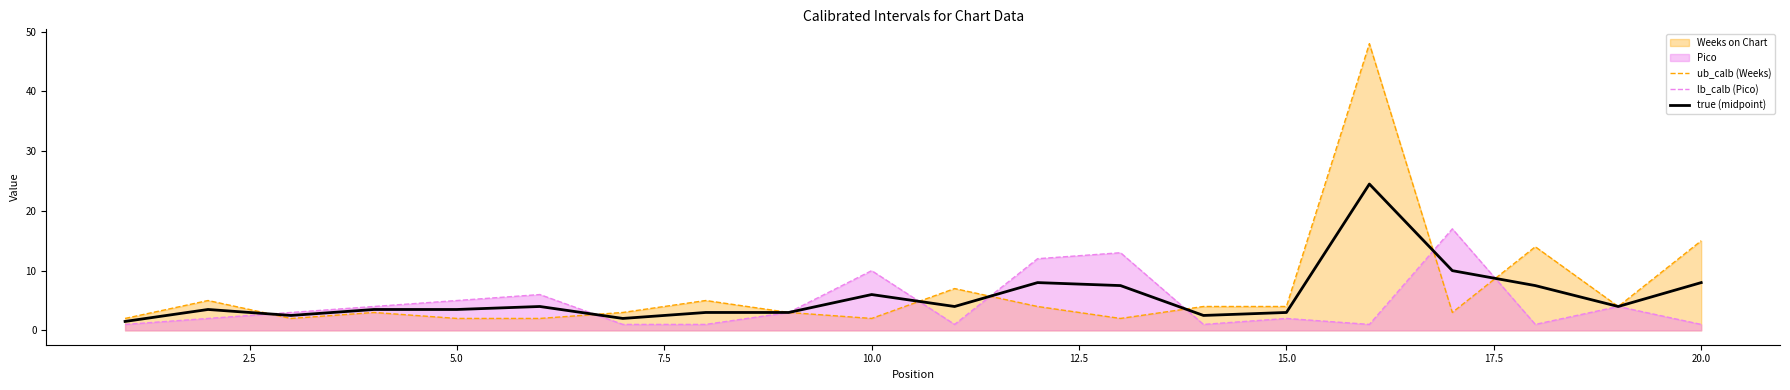

Which series ends up on top after the final intersection of lb_calb (Pico) and true (midpoint)?

true (midpoint)